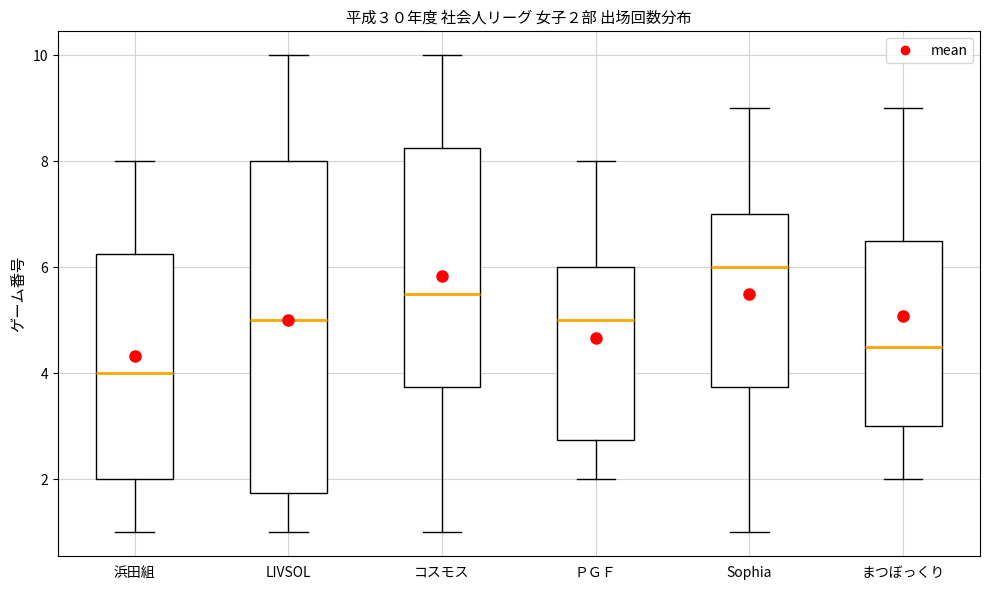

Which box is the tallest, from its lower edge to its upper edge?

LIVSOL